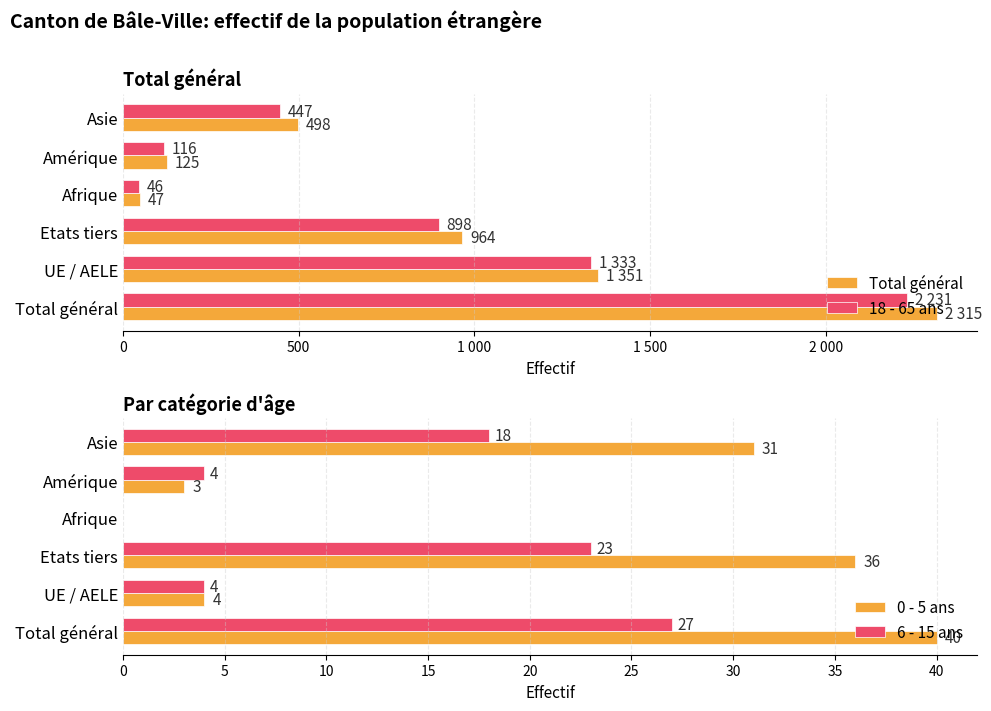

Which series has the largest total across all categories?

Total général